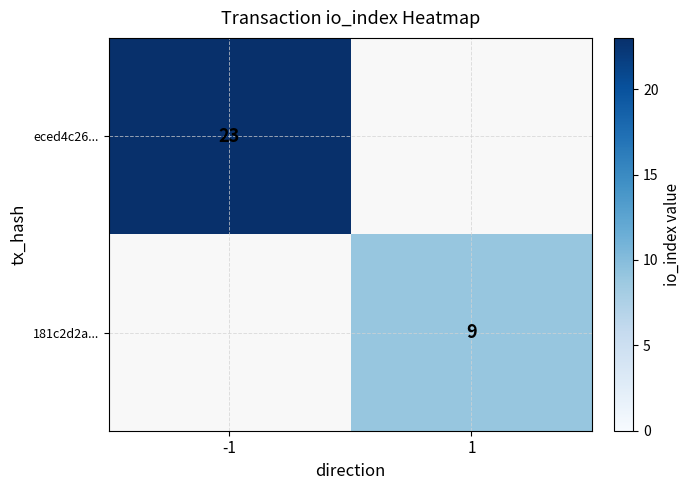

True or false: eced4c26... has a value of 23 at -1.

True